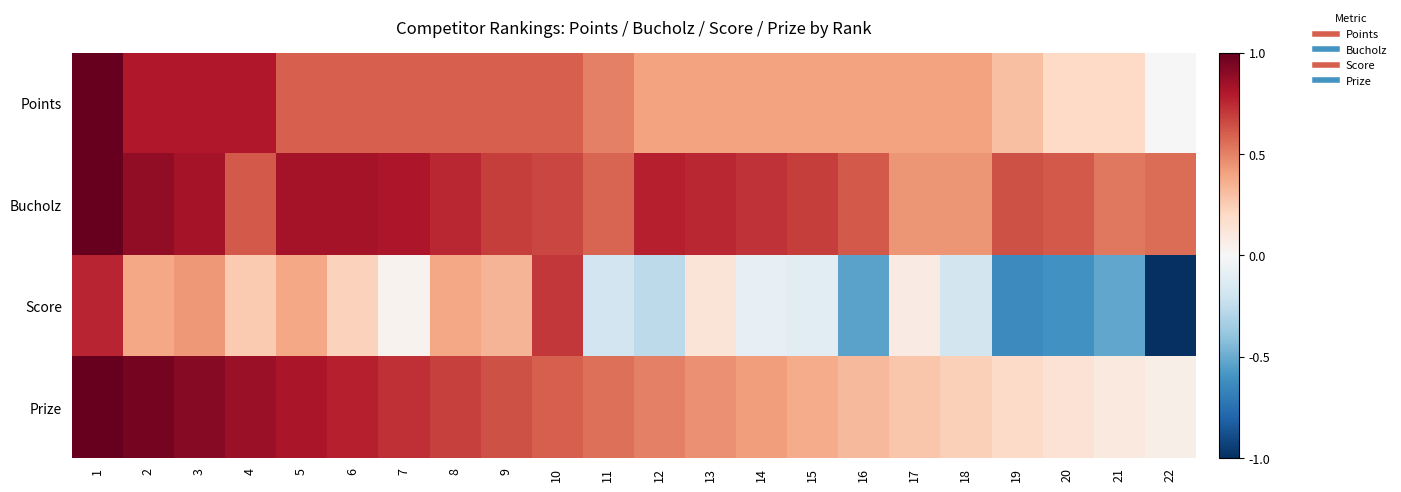

Reading right to left, list all the values displayed in this chart.

Points: 22=0.0	21=0.2	20=0.2	19=0.3	18=0.4	17=0.4	16=0.4	15=0.4	14=0.4	13=0.4	12=0.4	11=0.5	10=0.6	9=0.6	8=0.6	7=0.6	6=0.6	5=0.6	4=0.8	3=0.8	2=0.8	1=1.0
Bucholz: 22=0.6	21=0.5	20=0.6	19=0.6	18=0.4	17=0.4	16=0.6	15=0.7	14=0.7	13=0.8	12=0.8	11=0.6	10=0.7	9=0.7	8=0.8	7=0.8	6=0.8	5=0.8	4=0.6	3=0.8	2=0.9	1=1.0
Score: 22=-1.0	21=-0.5	20=-0.6	19=-0.6	18=-0.2	17=0.1	16=-0.5	15=-0.1	14=-0.1	13=0.1	12=-0.3	11=-0.2	10=0.7	9=0.3	8=0.4	7=0.0	6=0.2	5=0.4	4=0.3	3=0.4	2=0.4	1=0.8
Prize: 22=0.1	21=0.1	20=0.1	19=0.2	18=0.2	17=0.3	16=0.3	15=0.4	14=0.4	13=0.5	12=0.5	11=0.6	10=0.6	9=0.6	8=0.7	7=0.7	6=0.8	5=0.8	4=0.9	3=0.9	2=1.0	1=1.0